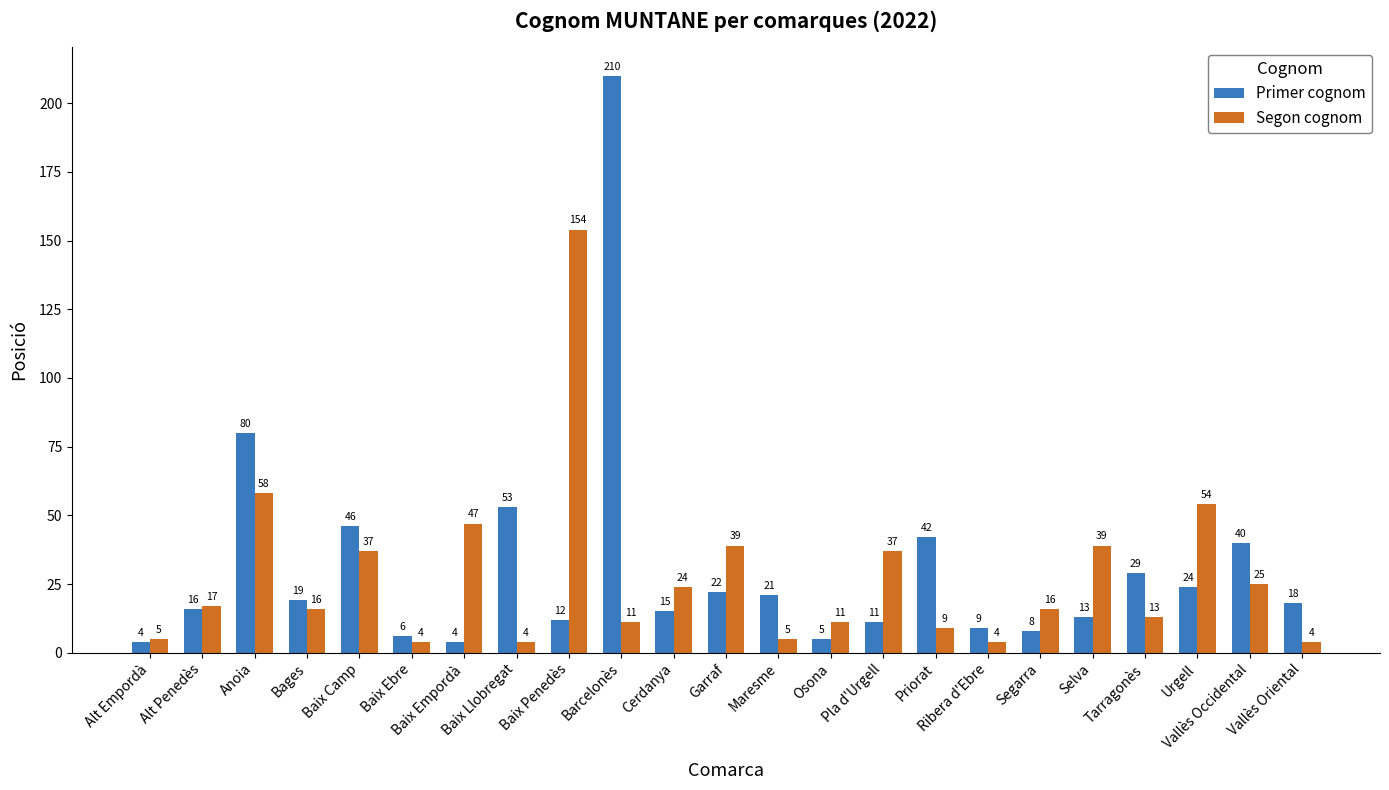

Reading left to right, transcribe all the data shown in this chart.

Primer cognom: Alt Empordà=4	Alt Penedès=16	Anoia=80	Bages=19	Baix Camp=46	Baix Ebre=6	Baix Empordà=4	Baix Llobregat=53	Baix Penedès=12	Barcelonès=210	Cerdanya=15	Garraf=22	Maresme=21	Osona=5	Pla d'Urgell=11	Priorat=42	Ribera d'Ebre=9	Segarra=8	Selva=13	Tarragonès=29	Urgell=24	Vallès Occidental=40	Vallès Oriental=18
Segon cognom: Alt Empordà=5	Alt Penedès=17	Anoia=58	Bages=16	Baix Camp=37	Baix Ebre=4	Baix Empordà=47	Baix Llobregat=4	Baix Penedès=154	Barcelonès=11	Cerdanya=24	Garraf=39	Maresme=5	Osona=11	Pla d'Urgell=37	Priorat=9	Ribera d'Ebre=4	Segarra=16	Selva=39	Tarragonès=13	Urgell=54	Vallès Occidental=25	Vallès Oriental=4